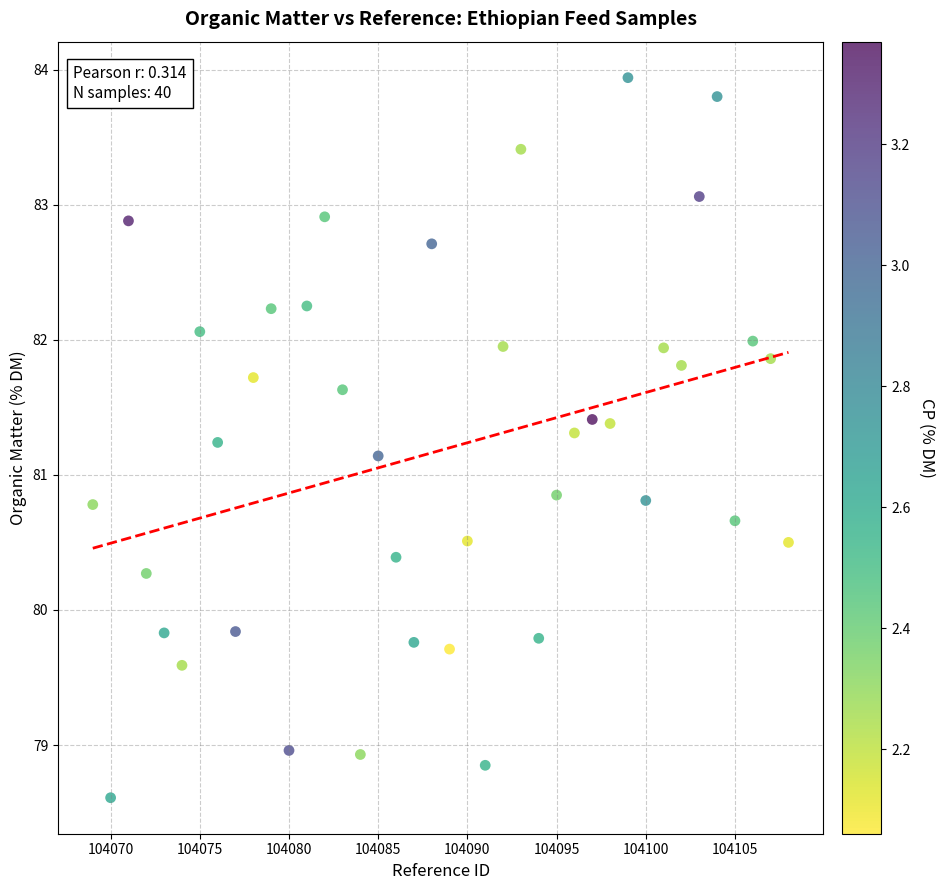

What is the range of X values (max minus min)?

39.0